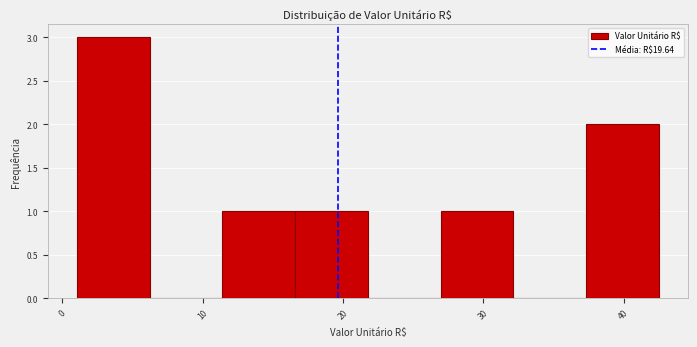

Reading left to right, transcribe this chart: for each bar, give the range it covers on the x-axis and its height. Neither the bar edges nor the heights are printed on the chart, so give them approximately, as read against the axes.

1 to 6: 3
6 to 11: 0
11 to 17: 1
17 to 22: 1
22 to 27: 0
27 to 32: 1
32 to 37: 0
37 to 43: 2